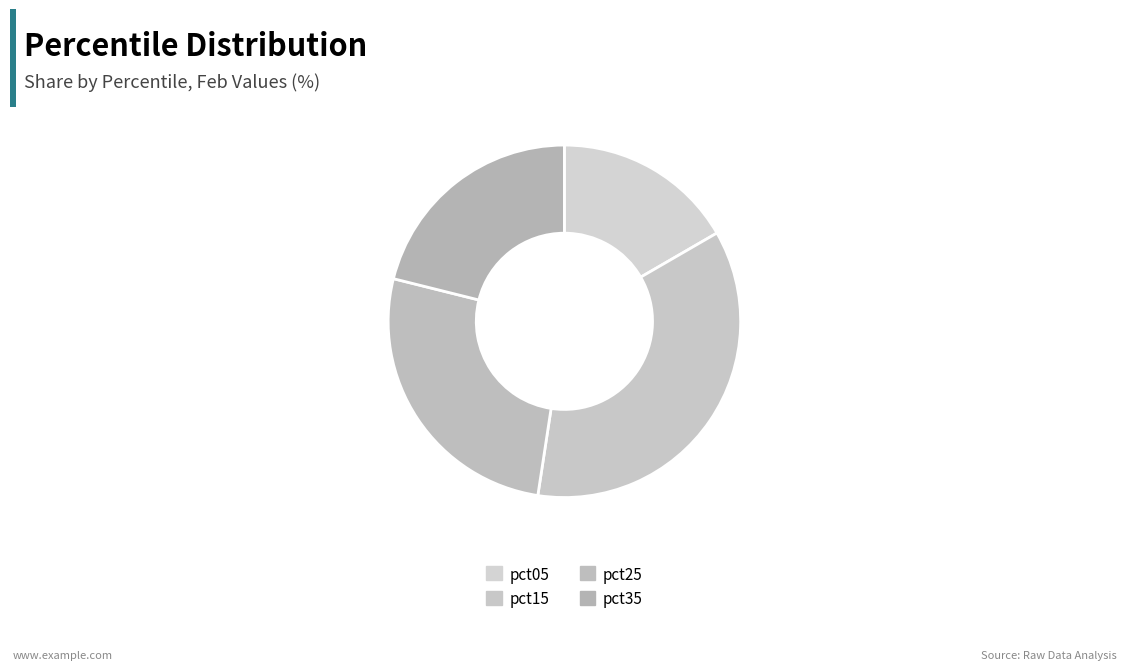

What is the smallest slice in the pie chart?

pct05